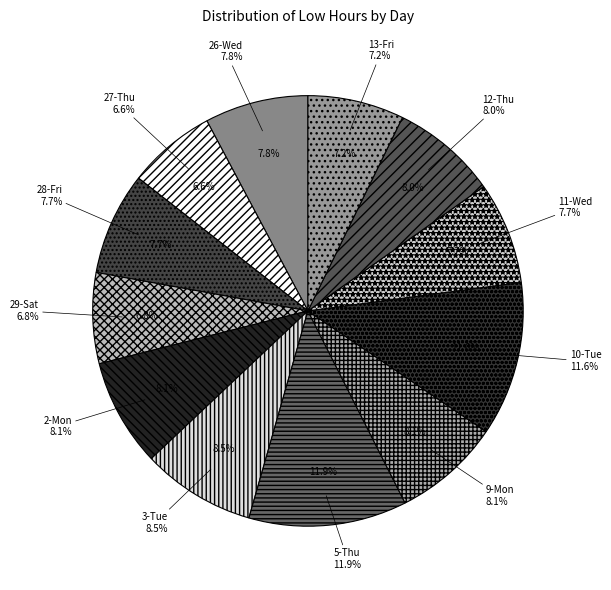

To the nearest percent, what percentage of the pie is 27-Thu?

7%